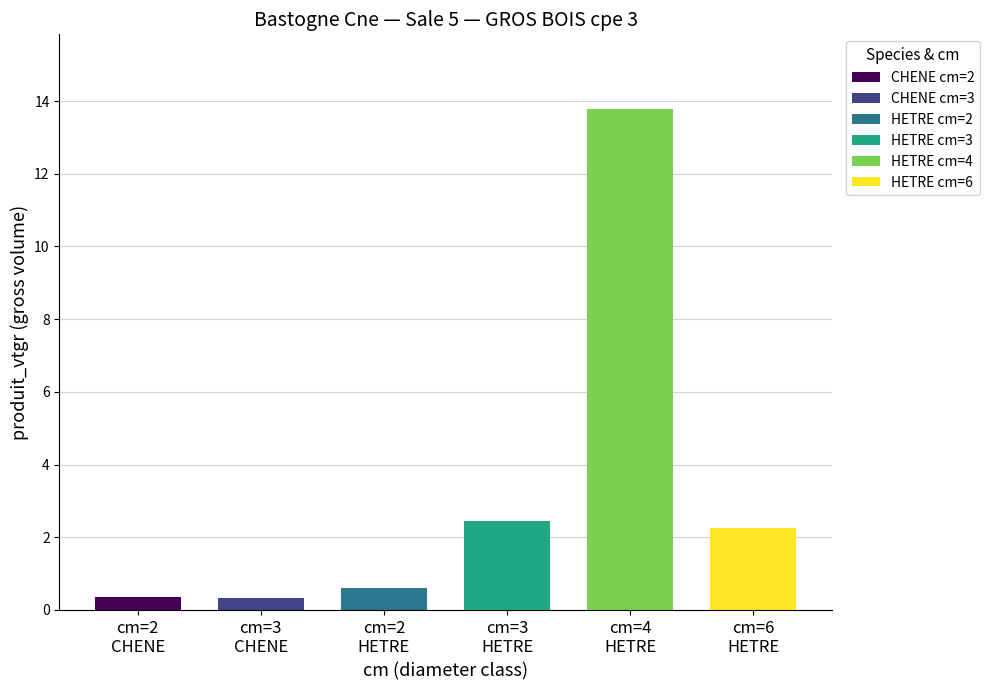

What is the spread (max minus min) of values at 2?

1.6